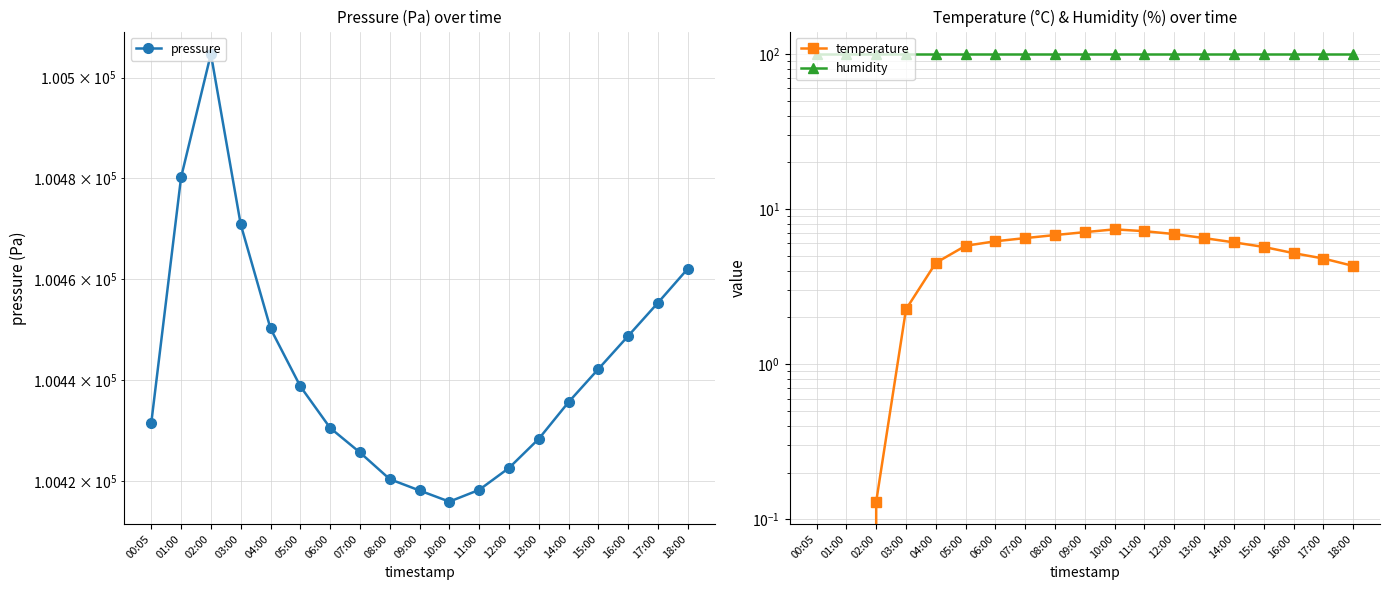

Between 04:00 and 14:00, which is larger?

04:00